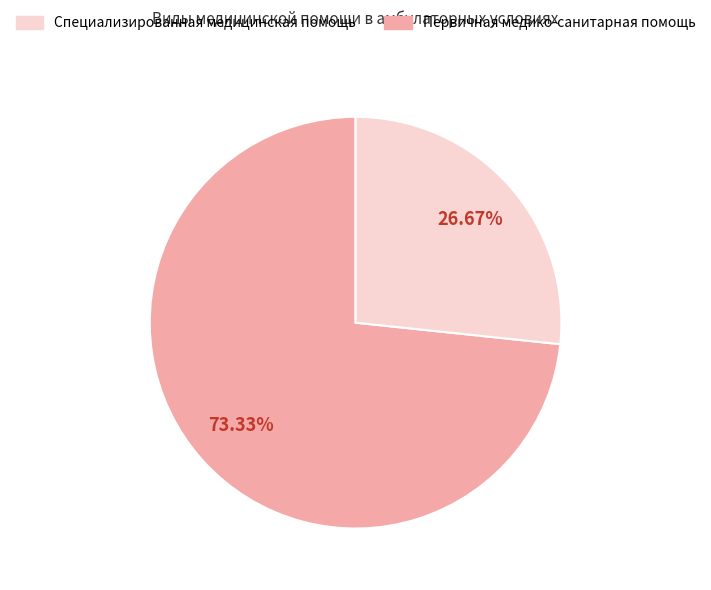

Is there a majority slice in this chart?

Yes